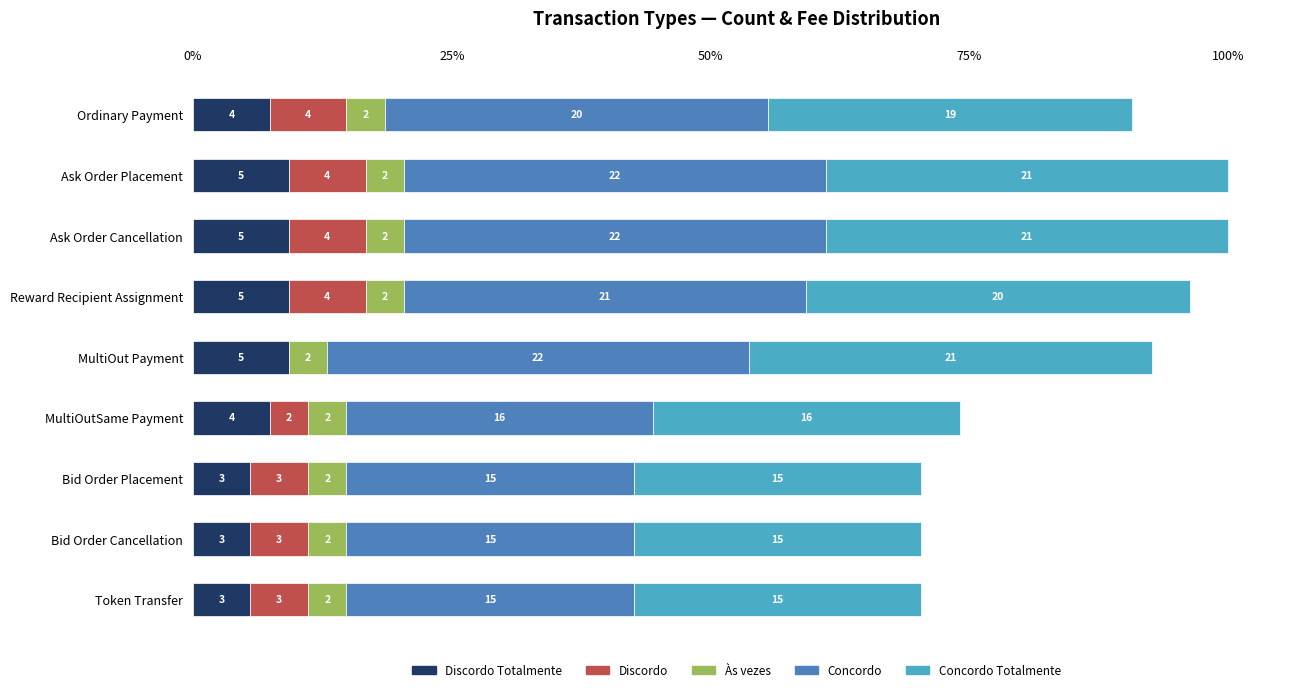

What is the minimum value for Discordo Totalmente?

3.0